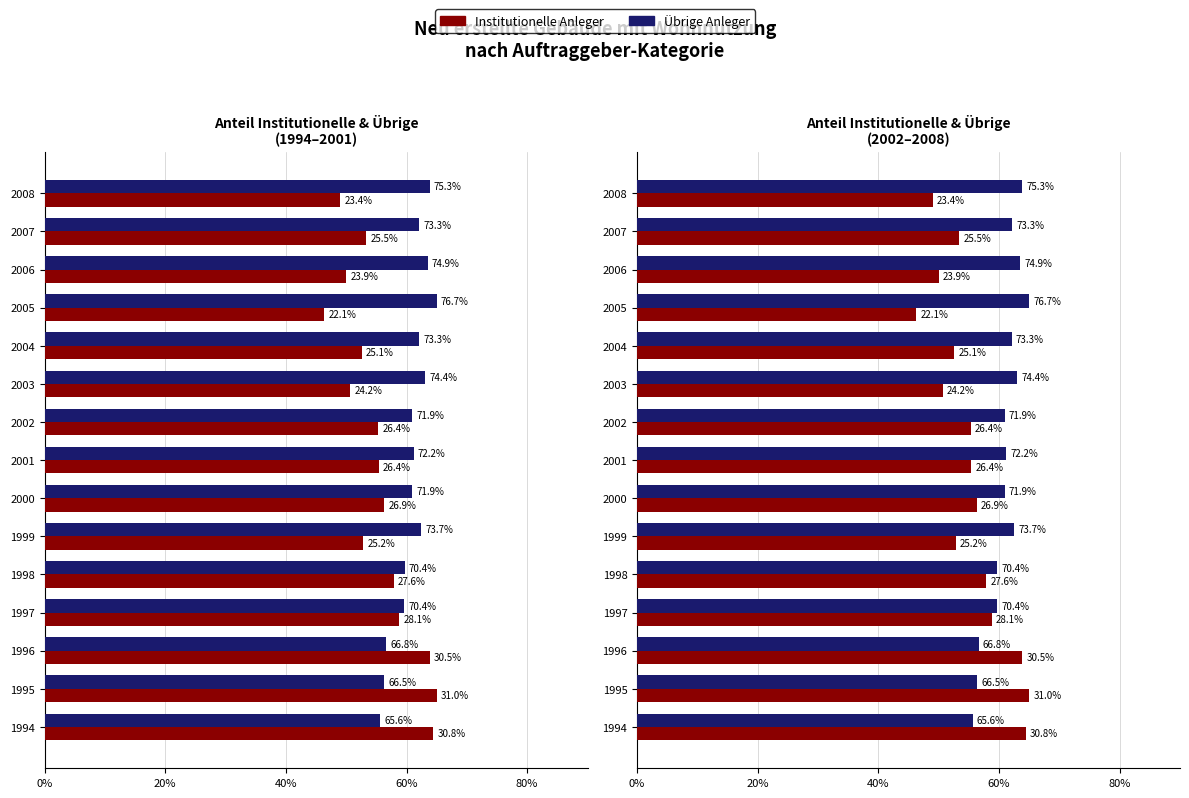

What position from the left is 6?

7